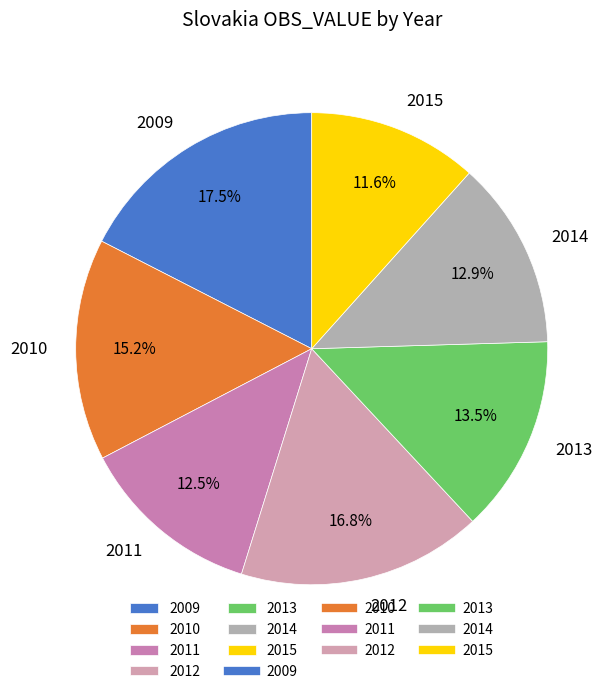

To the nearest percent, what is the average slice percentage?

14%